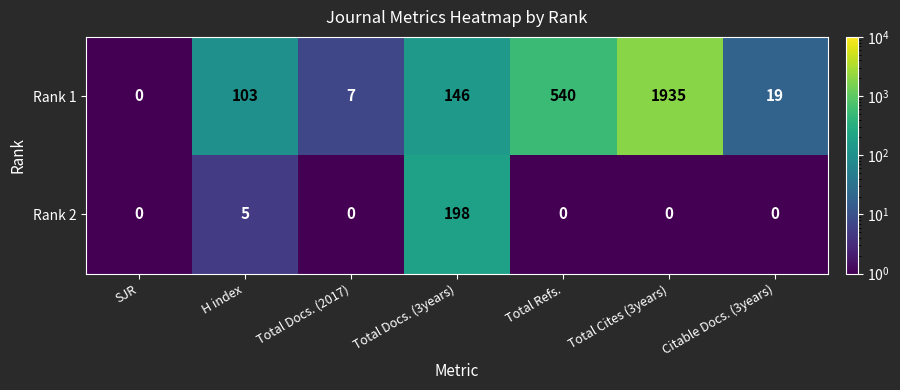

At Total Cites (3years), list the series in order from largest to smallest.

Rank 1, Rank 2